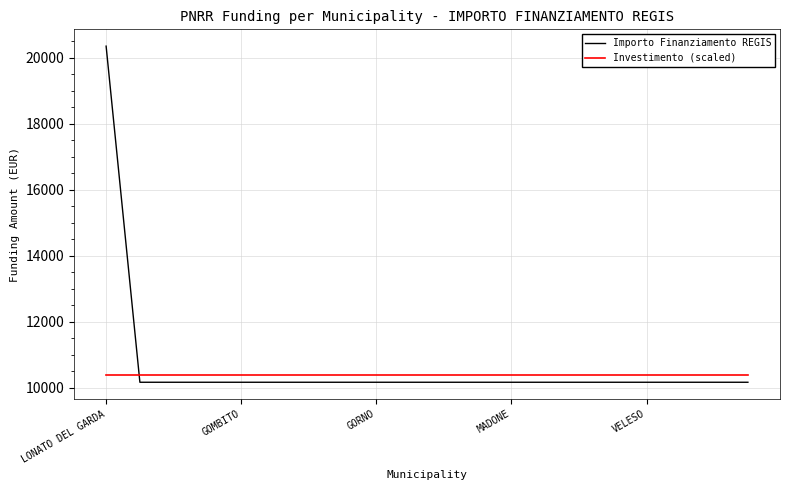

What is the difference between the maximum and minimum values in the Importo Finanziamento REGIS series?

10172